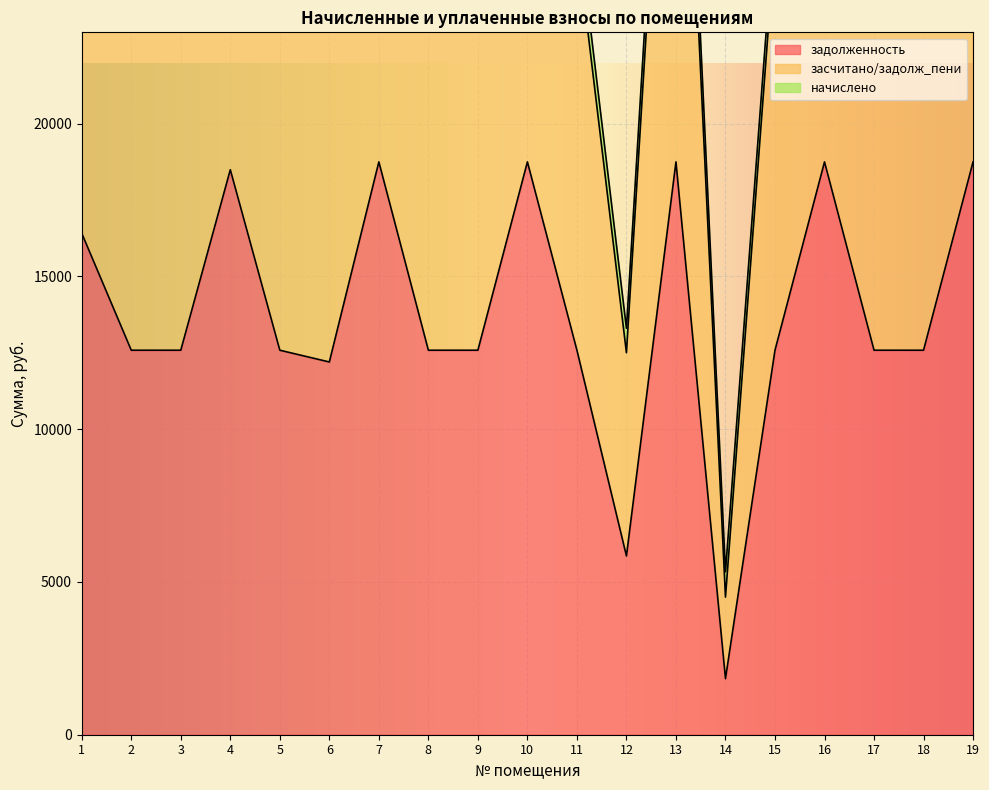

At how many categories does at least one series exceed 26638?

16